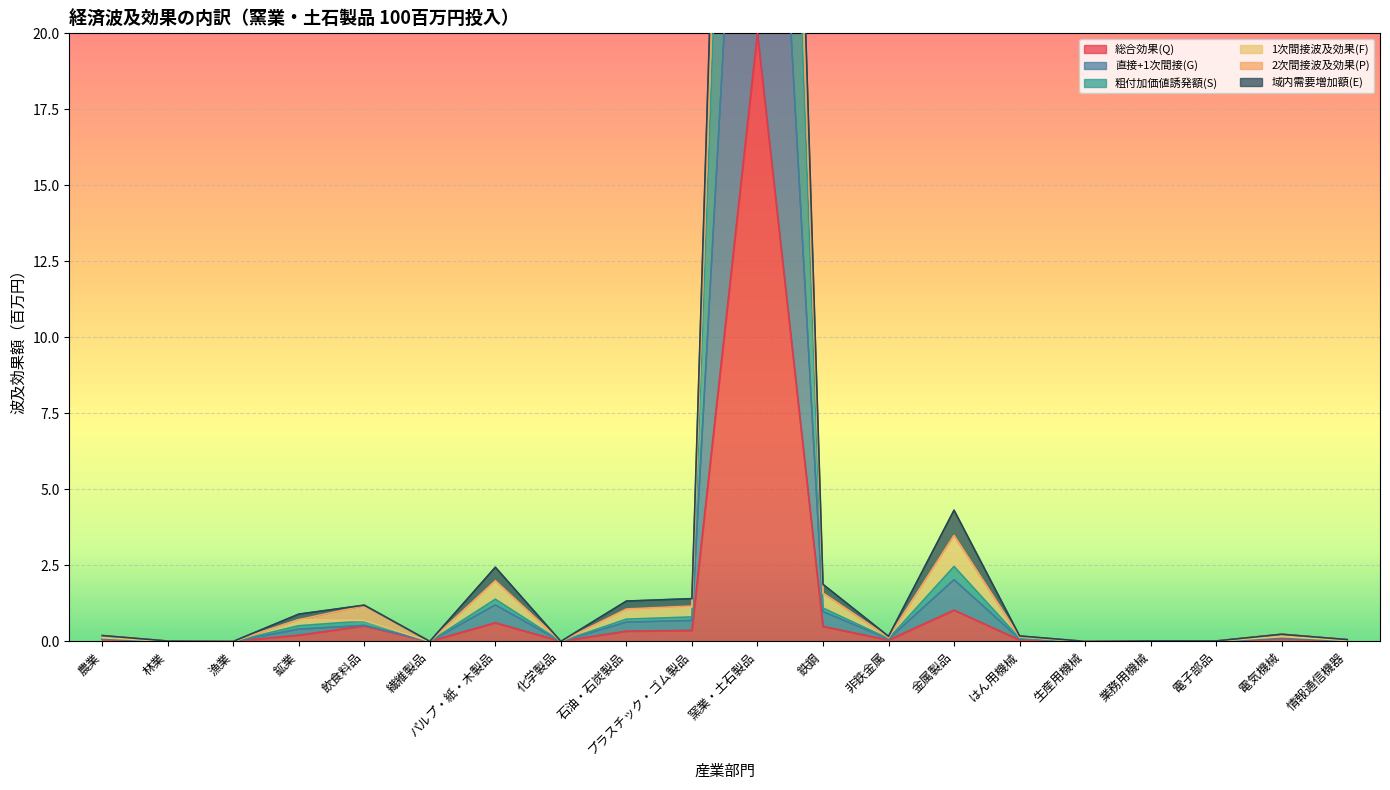

Does the chart display data point markers on the line(s)?

No